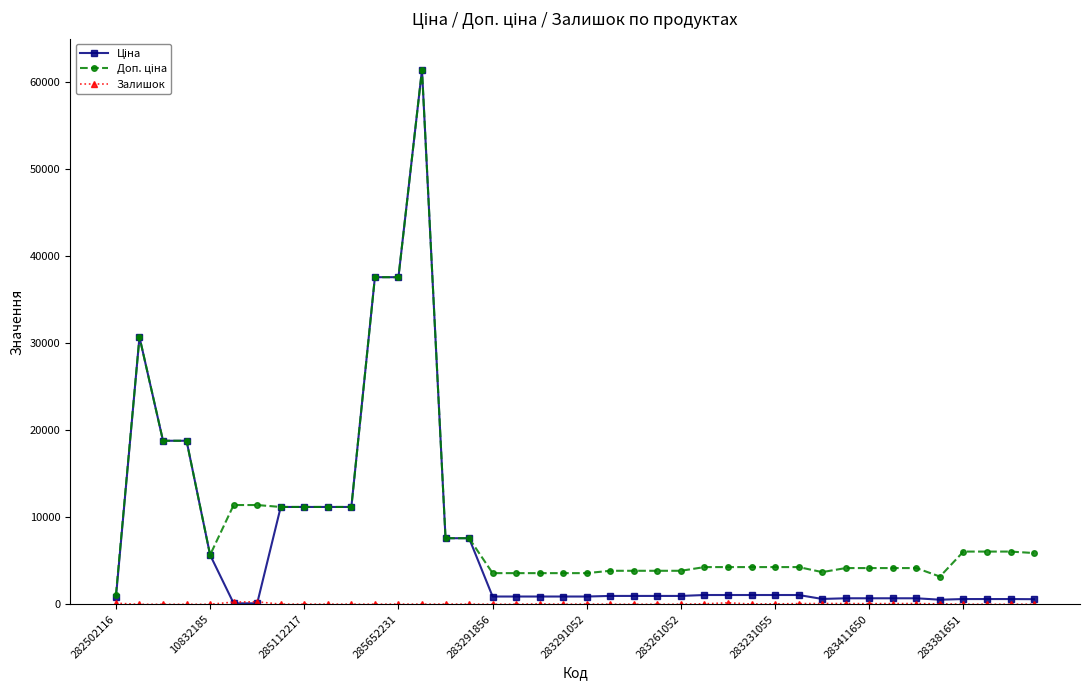

How many series are shown in this chart?

3